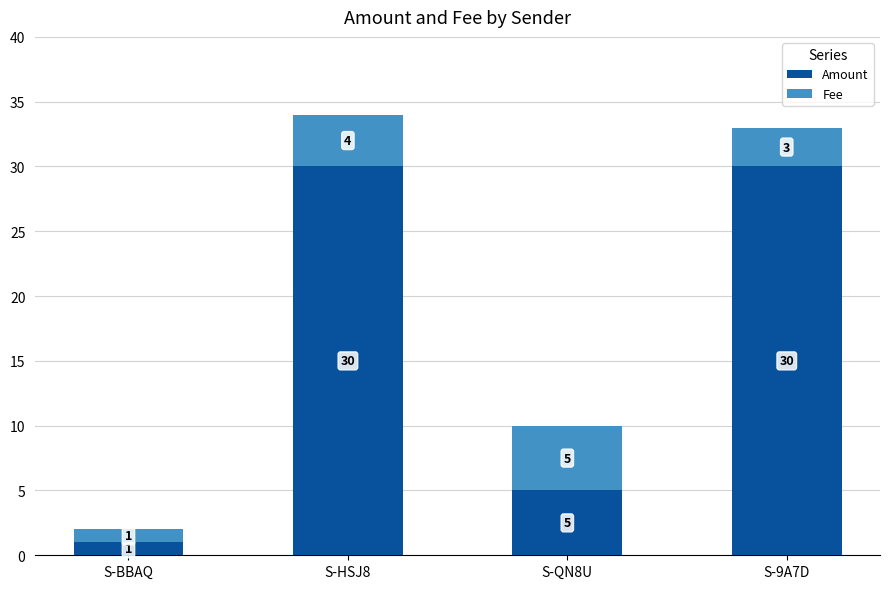

What is the highest value of the Amount series?

30